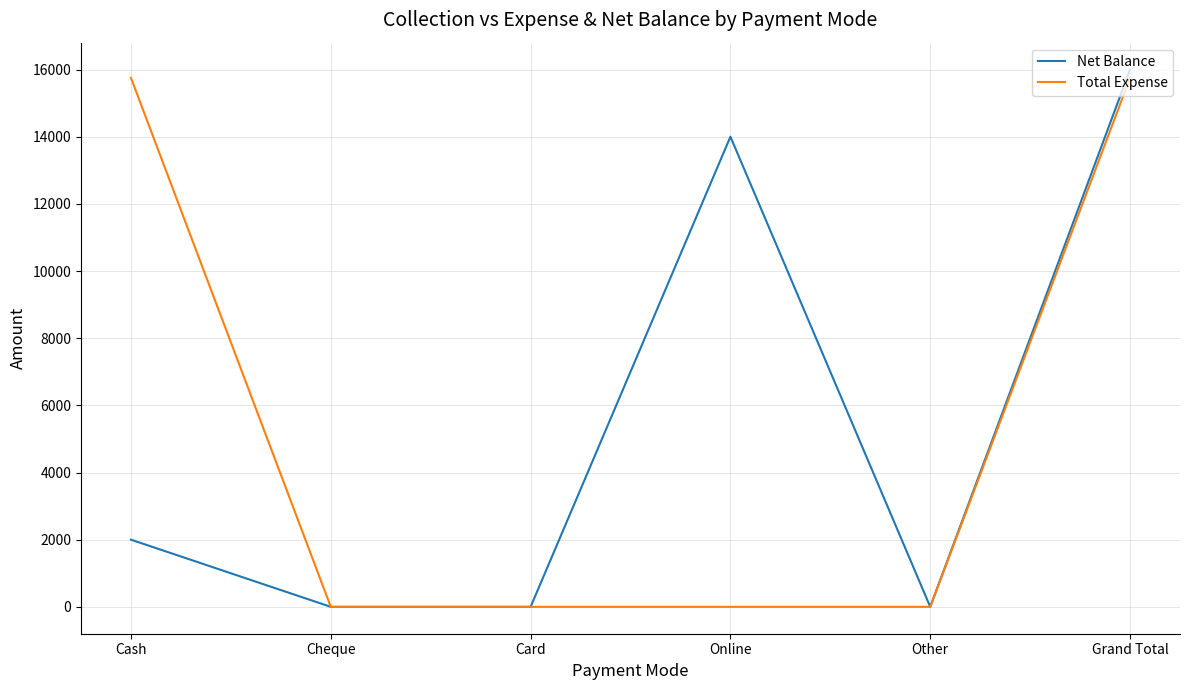

What is the sum of the Total Expense values at Cheque and Cash?

15750